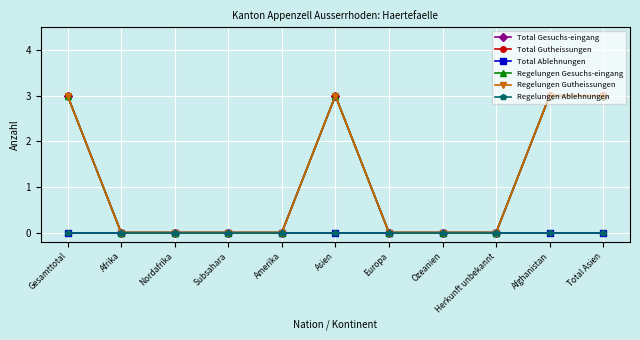

Which category has the highest value in the Total Gesuchs-eingang series?

Gesamttotal